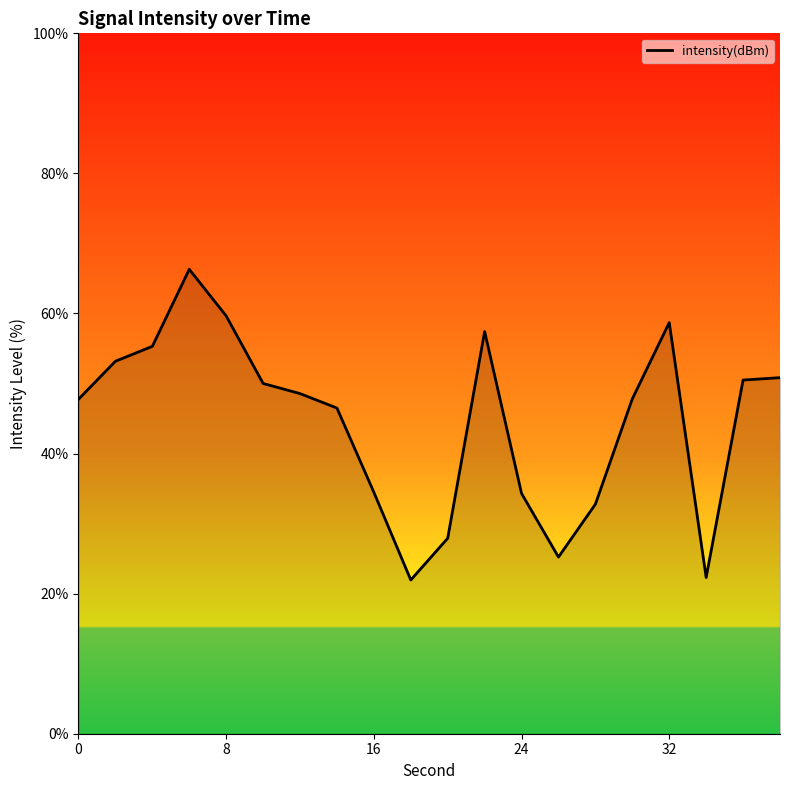

What is the difference between the maximum and minimum values?

44.4